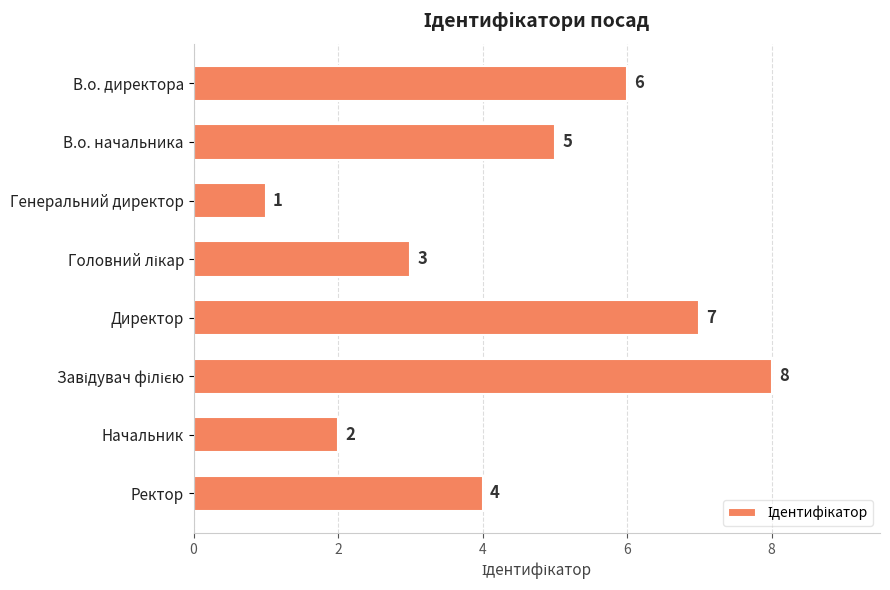

What is the difference between the maximum and minimum values?

7